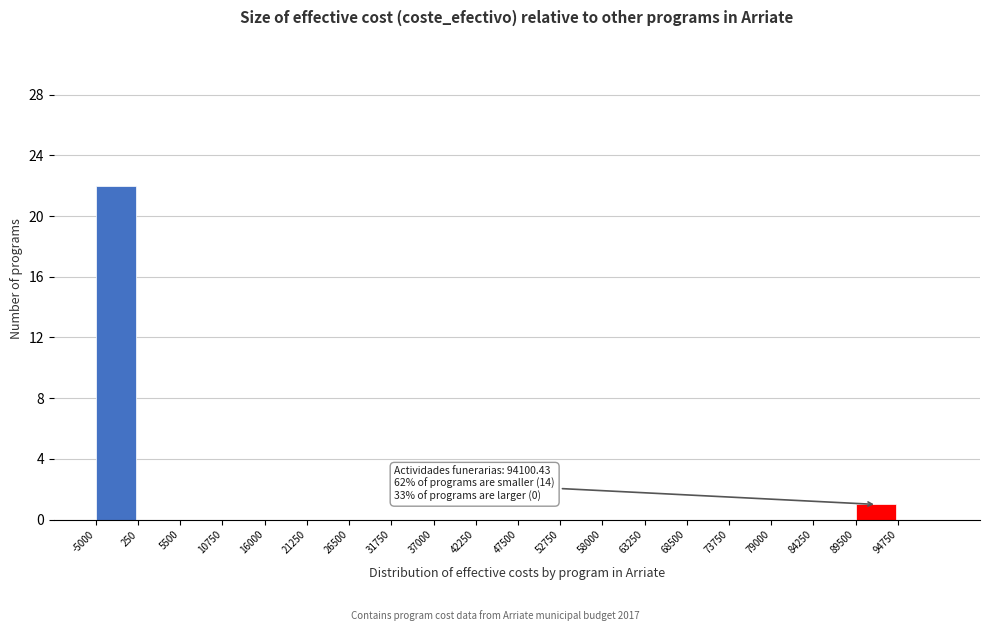

Over which range of the x-axis is the bar tallest?

-5000 to 0